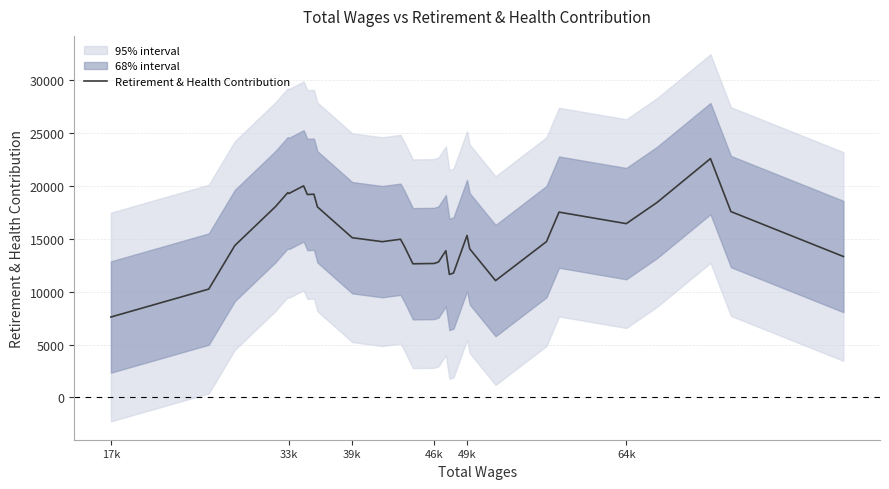

At which label does Retirement & Health Contribution reach its minimum?

17k